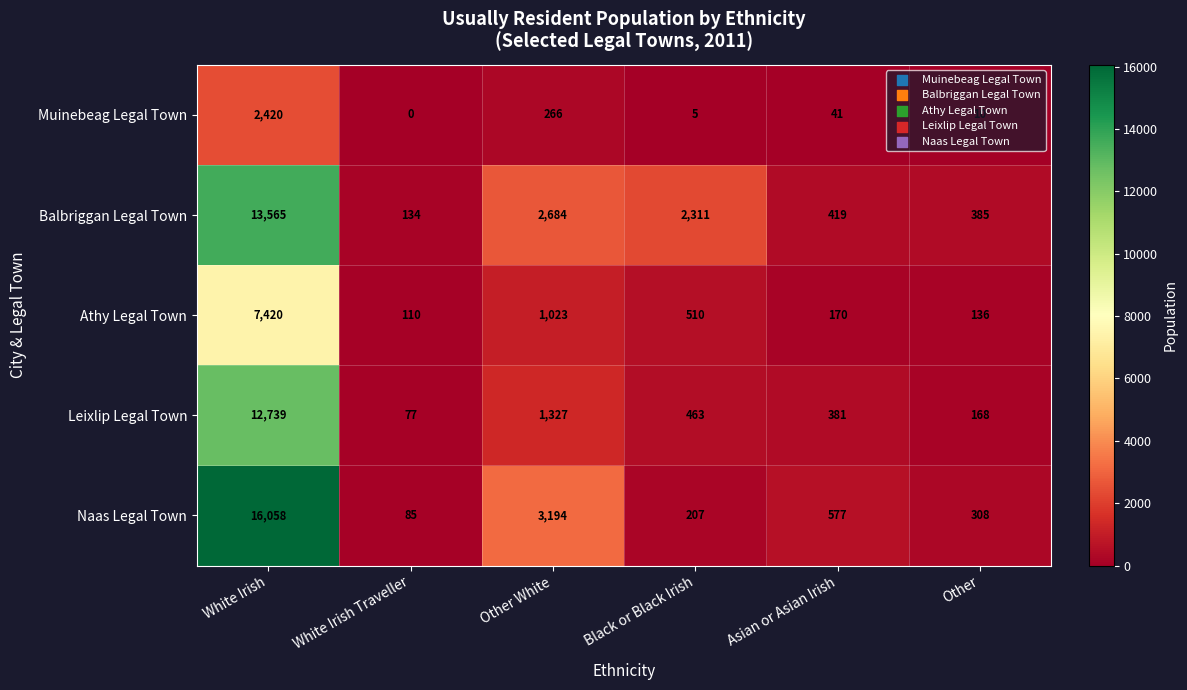

Is the value of Balbriggan Legal Town at White Irish greater than the value of Naas Legal Town at White Irish Traveller?

Yes